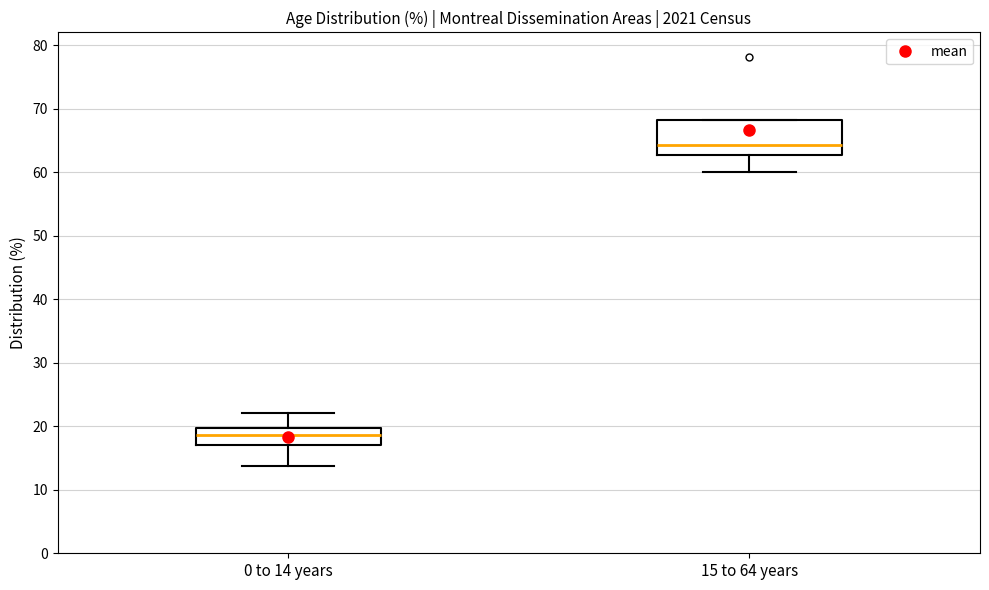

Which box has the highest median line?

15 to 64 years